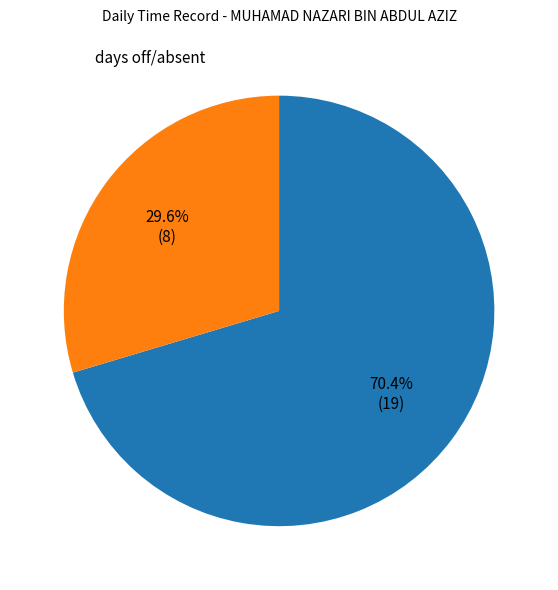

Is there a majority slice in this chart?

Yes